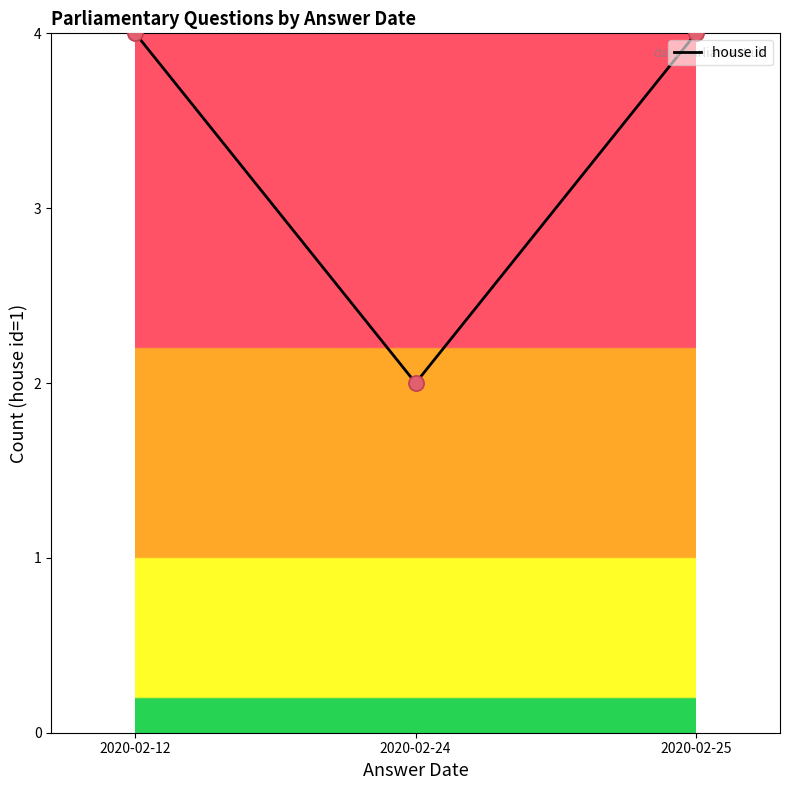

Between 2020-02-24 and 2020-02-12, which is larger?

2020-02-12